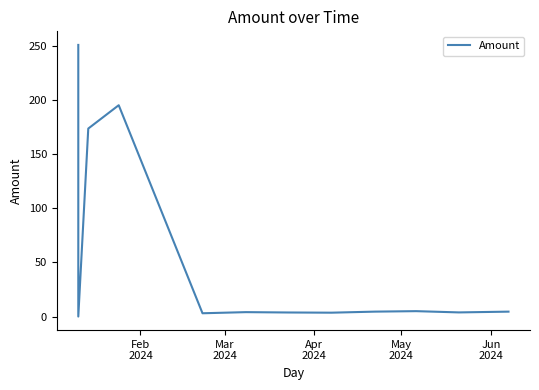

What is the difference between the maximum and minimum values?

251.1